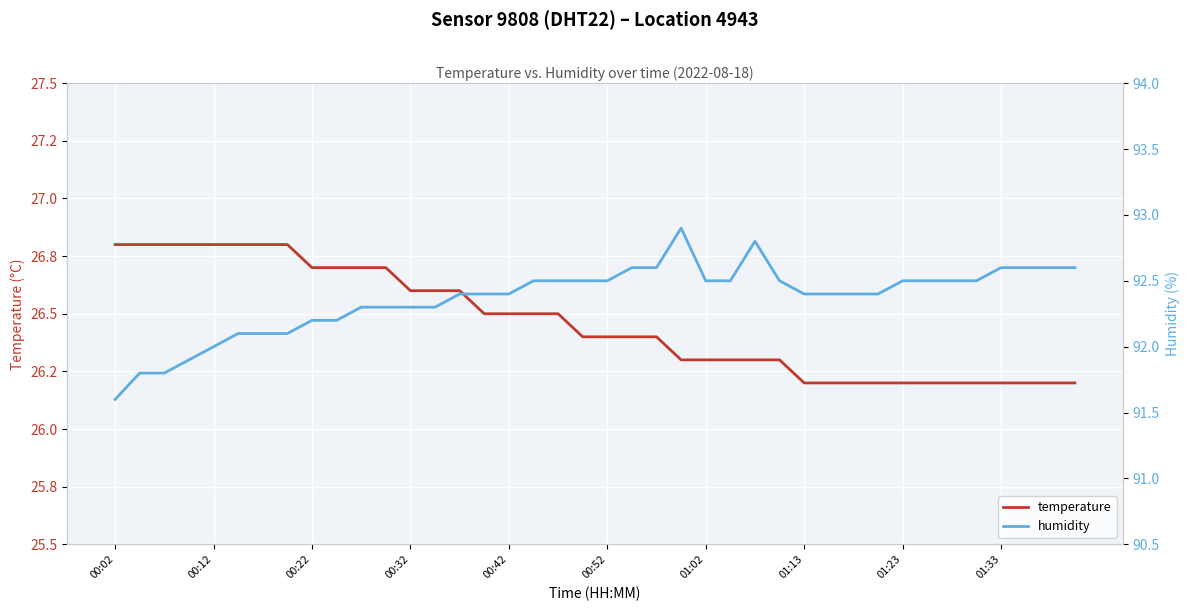

At which label does temperature reach its peak?

00:02